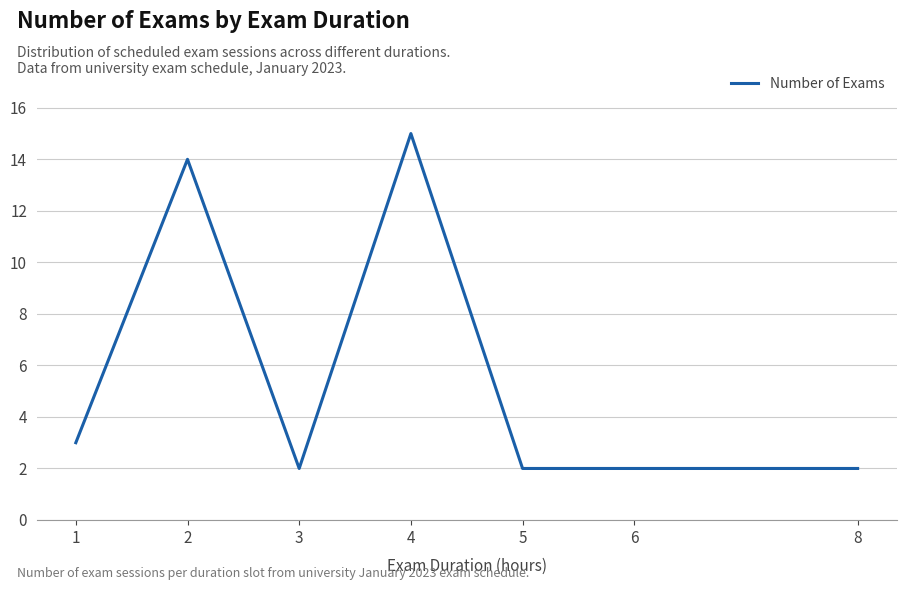

What is the ratio of the value at 6 to the value at 2?

0.1